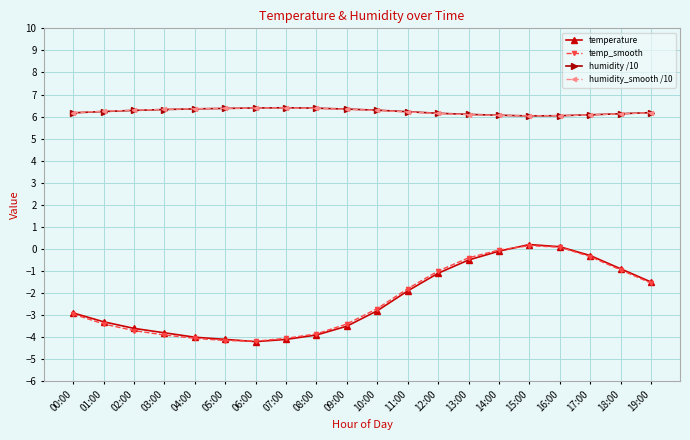

True or false: temp_smooth and humidity /10 cross at least once.

False